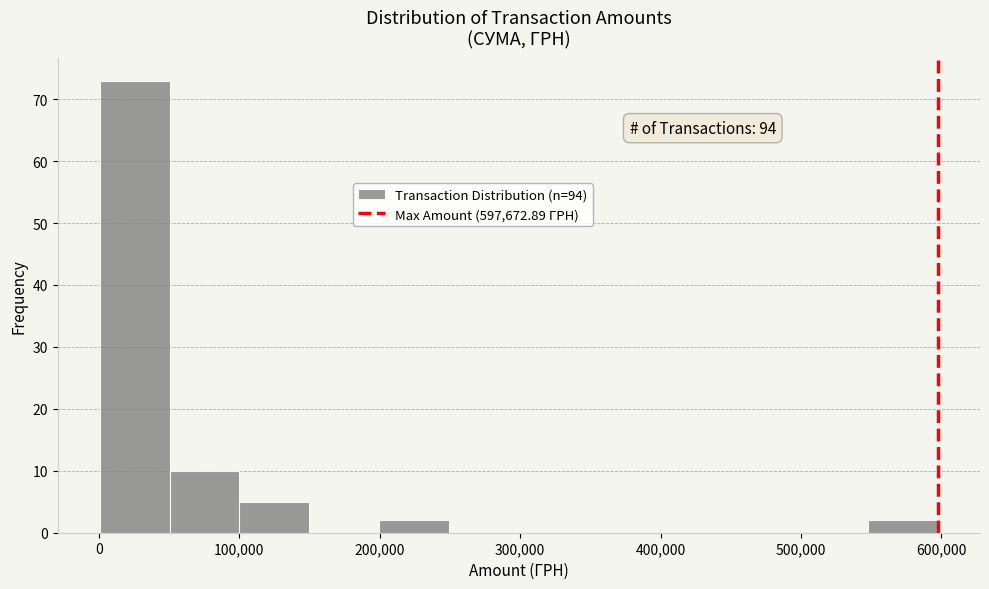

Over which range of the x-axis is the bar tallest?

0 to 50000